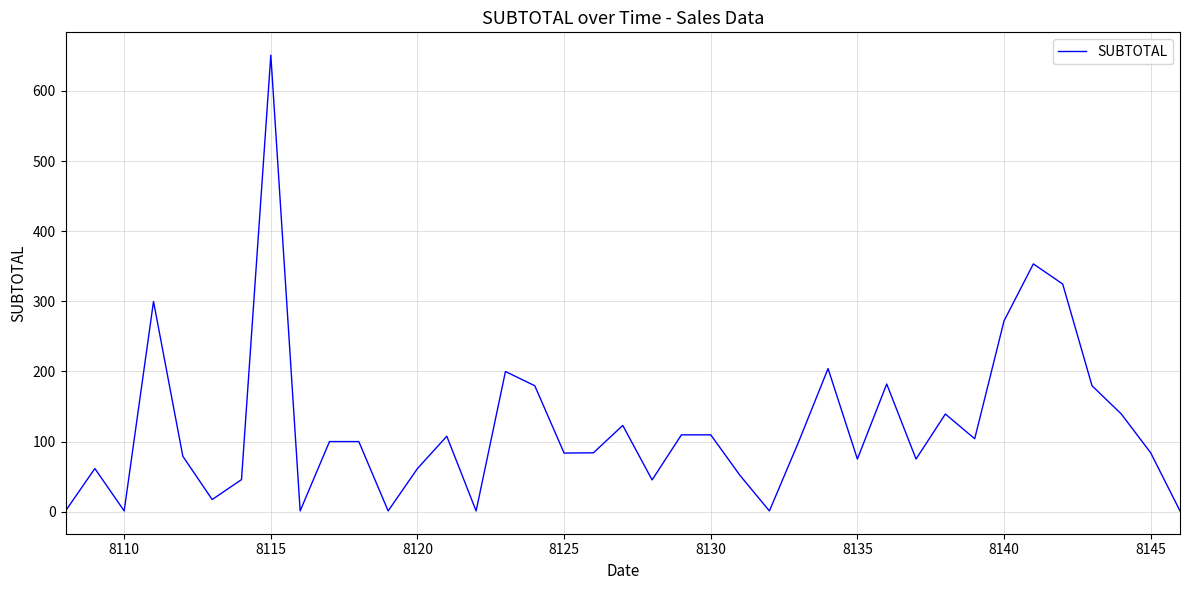

How many series are shown in this chart?

1